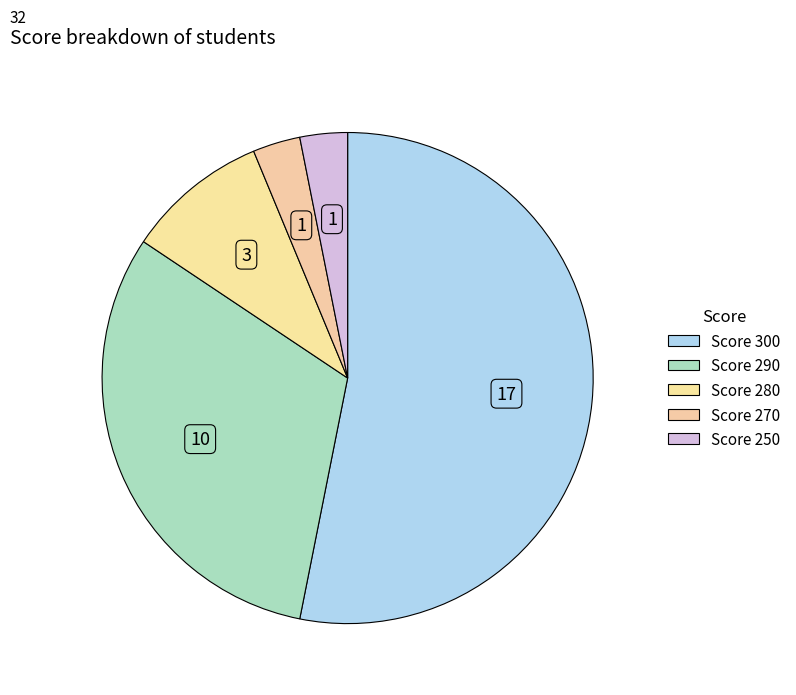

Is there a majority slice in this chart?

Yes